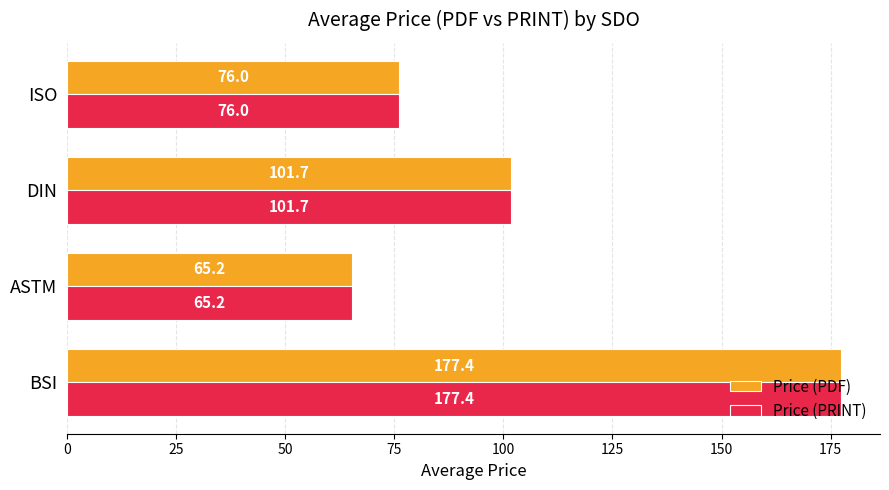

What is the minimum value for Price (PDF)?

65.2